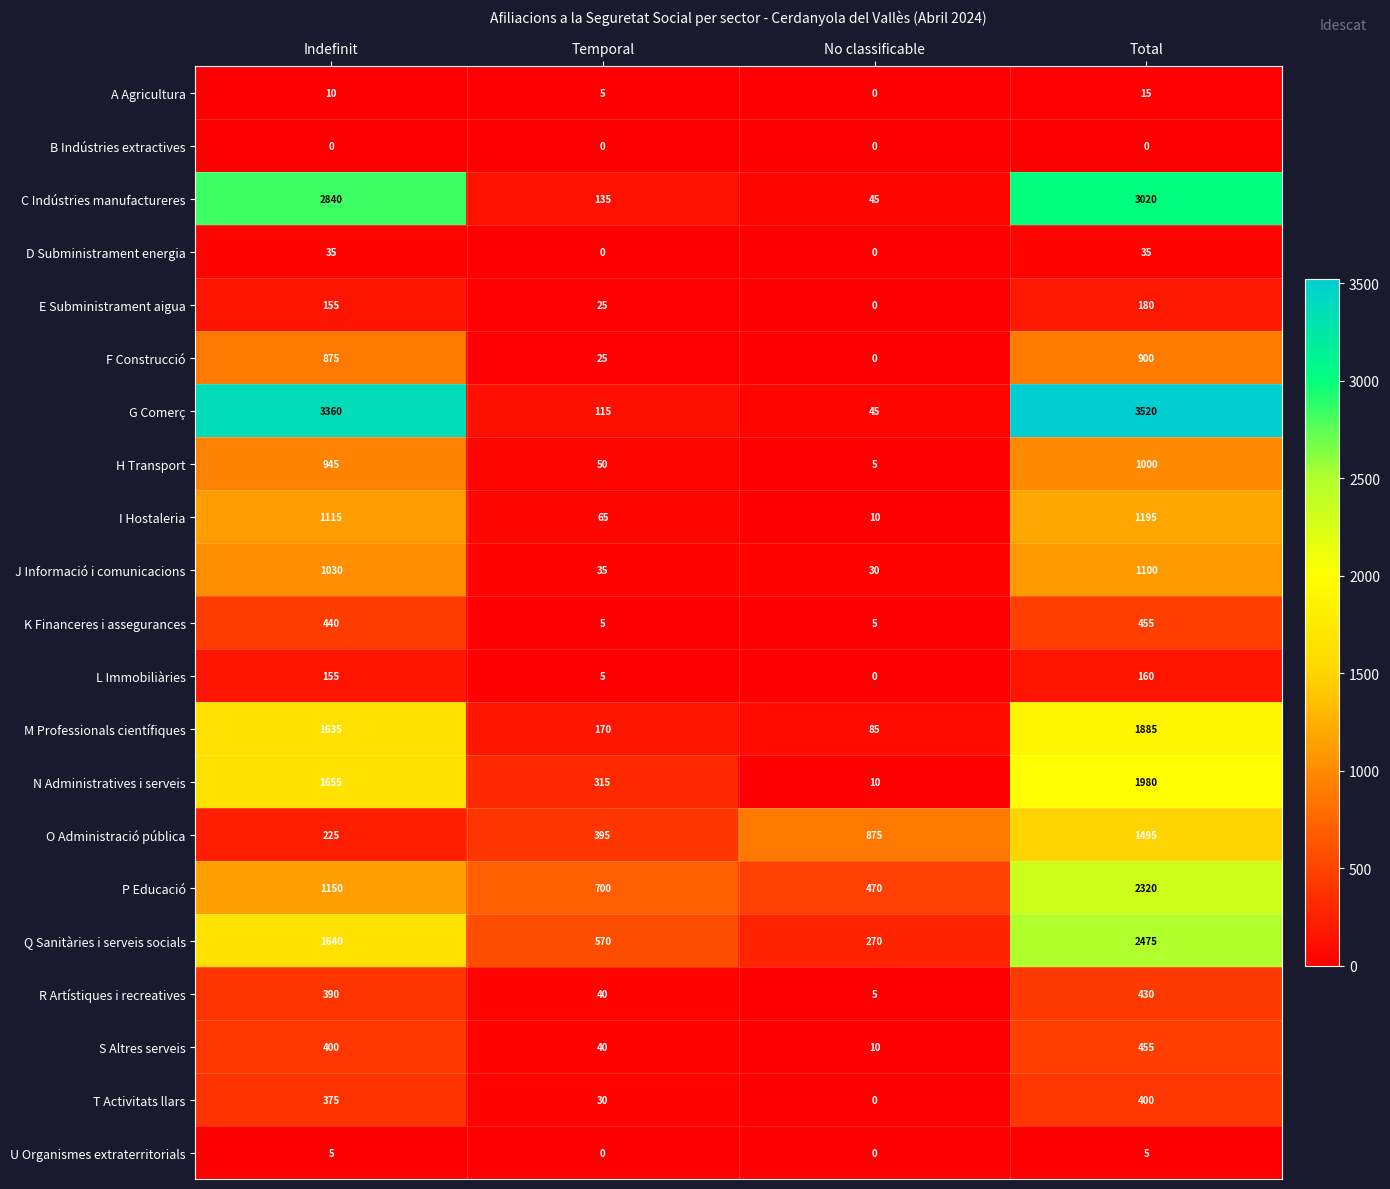

At how many categories does at least one series exceed 1087?

2